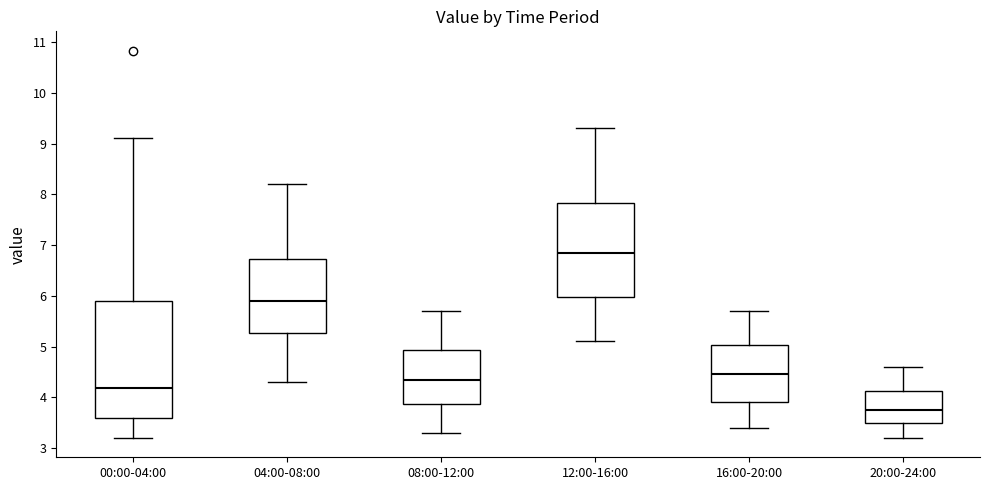

Which box is the tallest, from its lower edge to its upper edge?

00:00-04:00